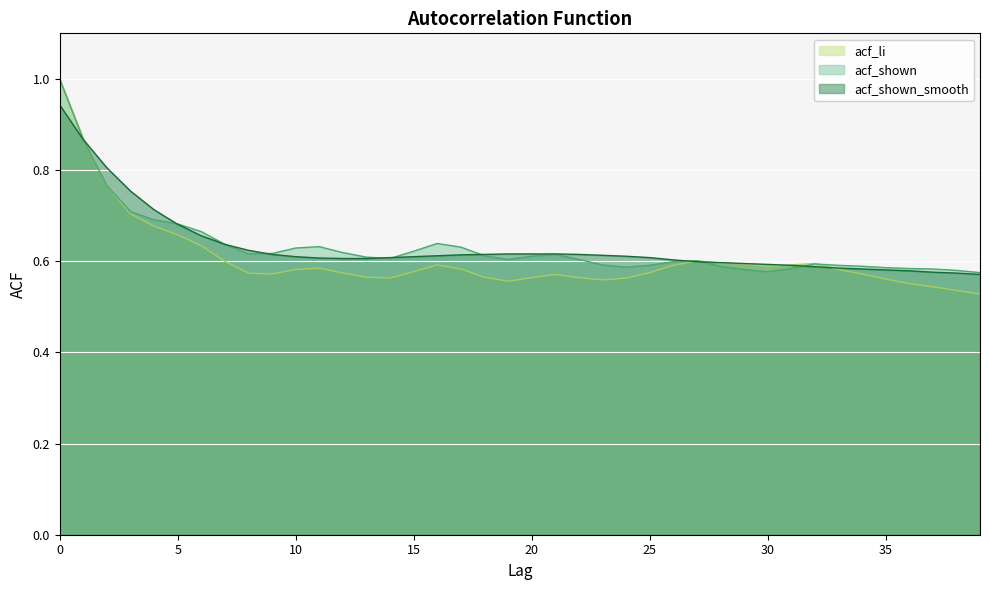

What is the minimum value for acf_li?

0.5